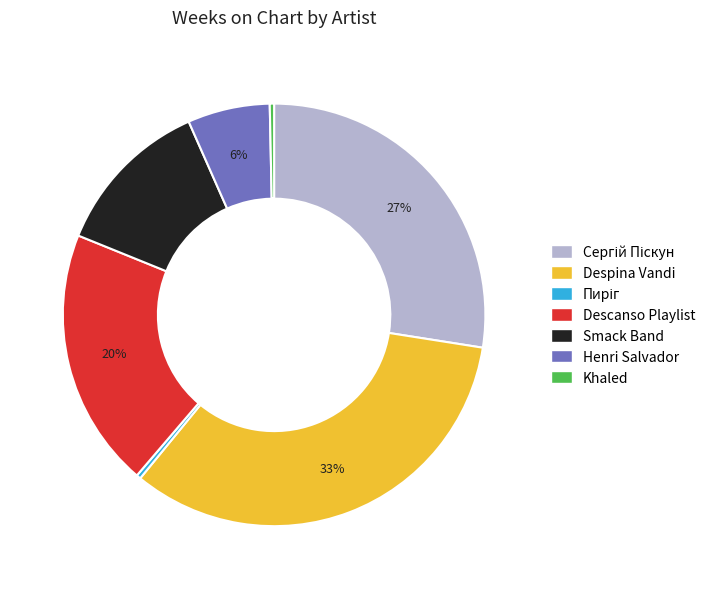

Is there any slice that represents more than half of the pie?

No